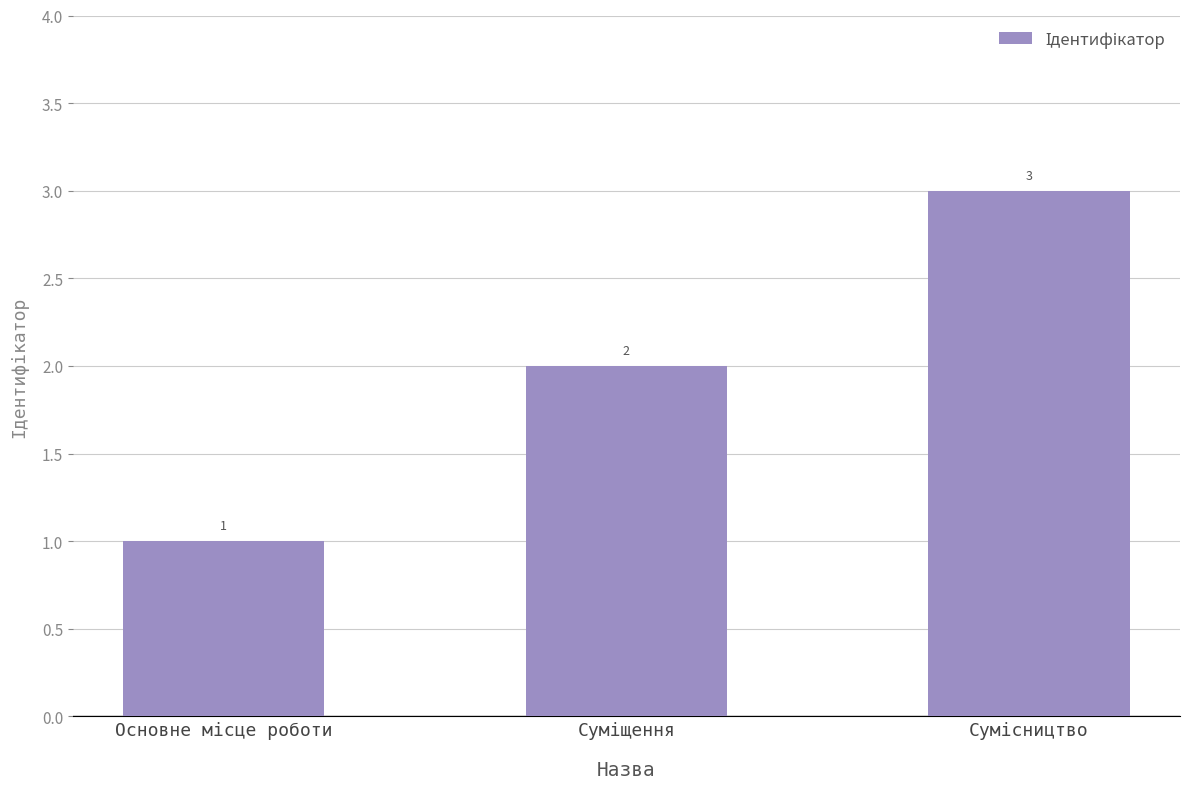

Reading left to right, list all the values displayed in this chart.

1	2	3